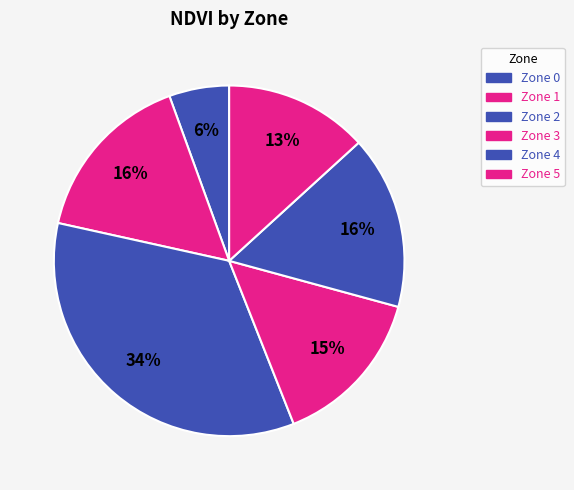

To the nearest percent, what is the average slice percentage?

17%